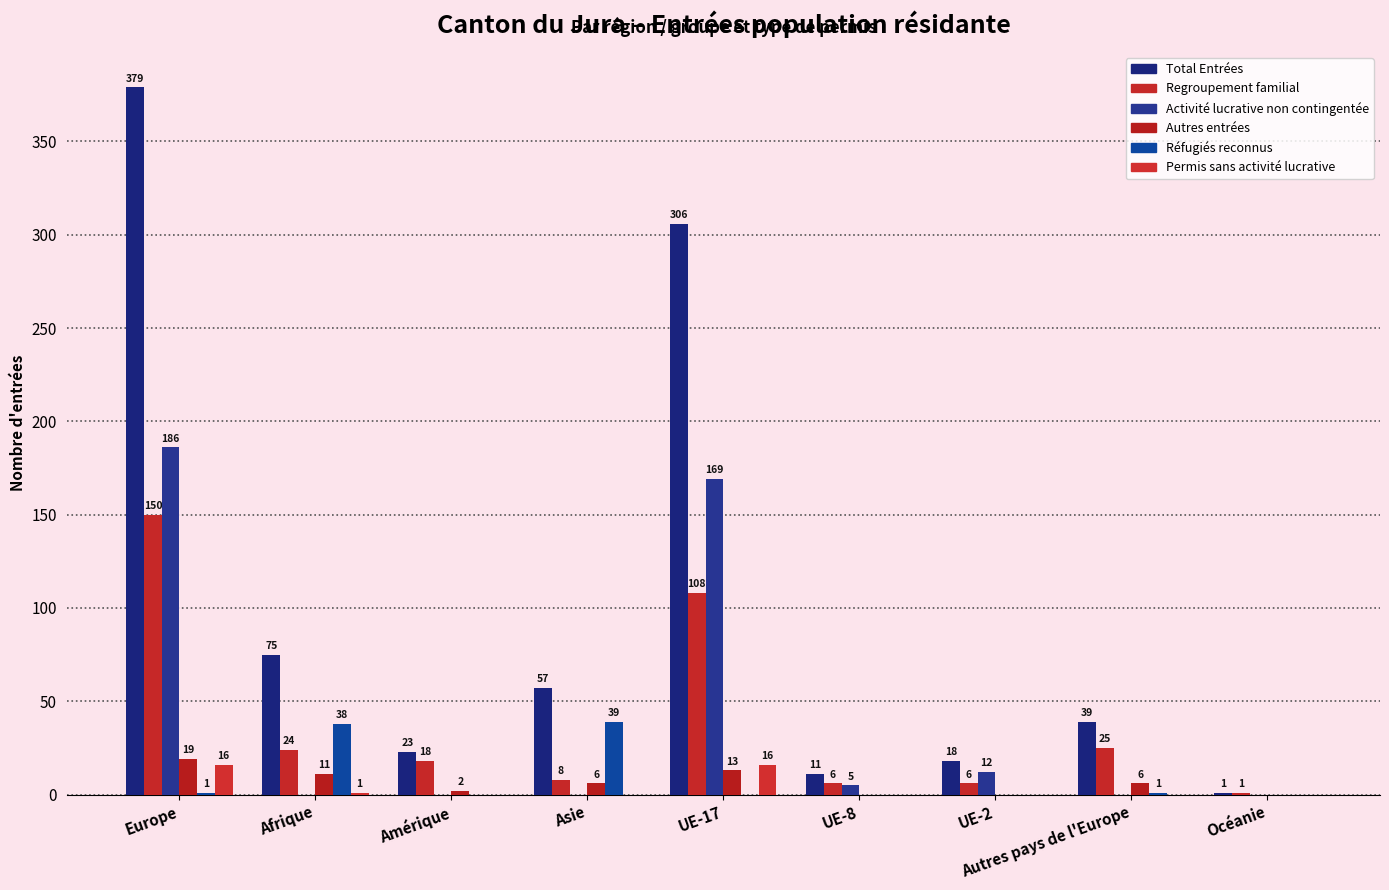

Are the bars horizontal?

No